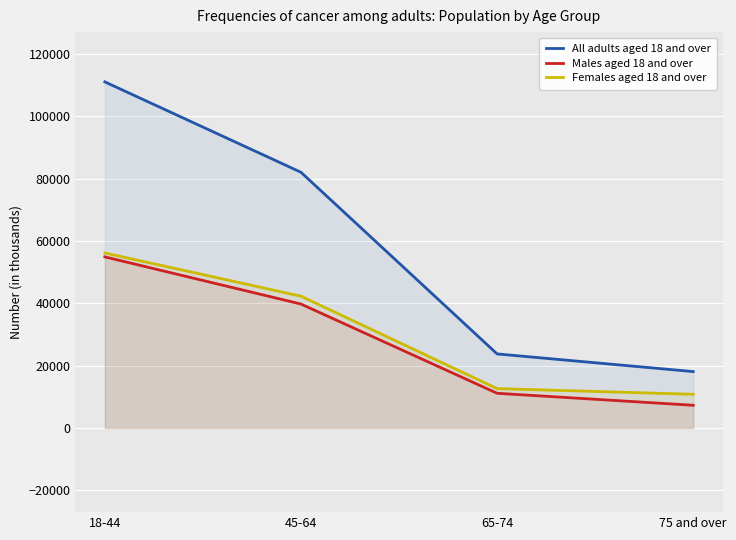

Between 18-44 and 45-64, which series saw the biggest shift?

All adults aged 18 and over